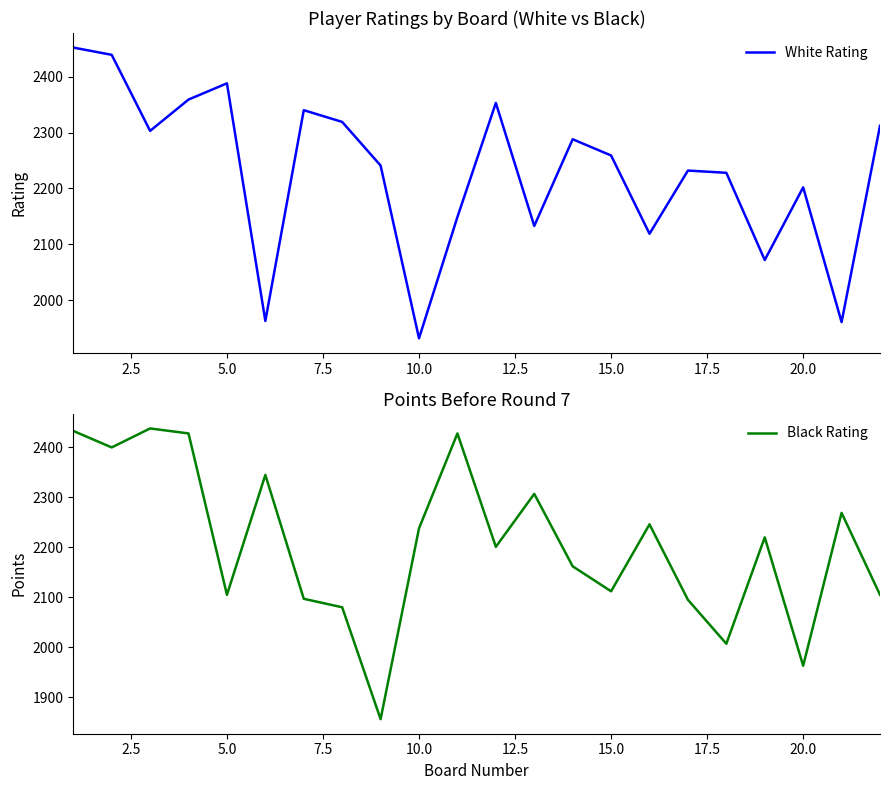

What is the difference between the maximum and minimum values in the White Rating series?

520